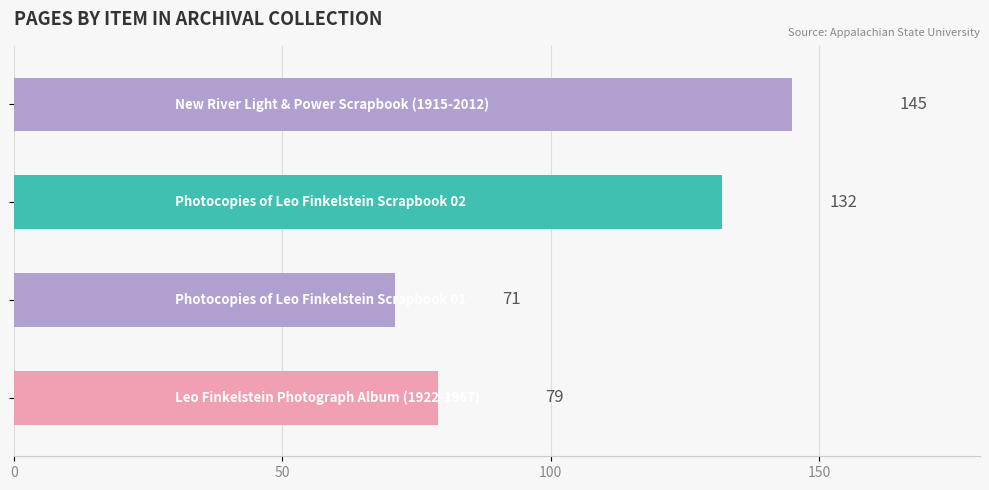

What is the greatest value displayed?

145